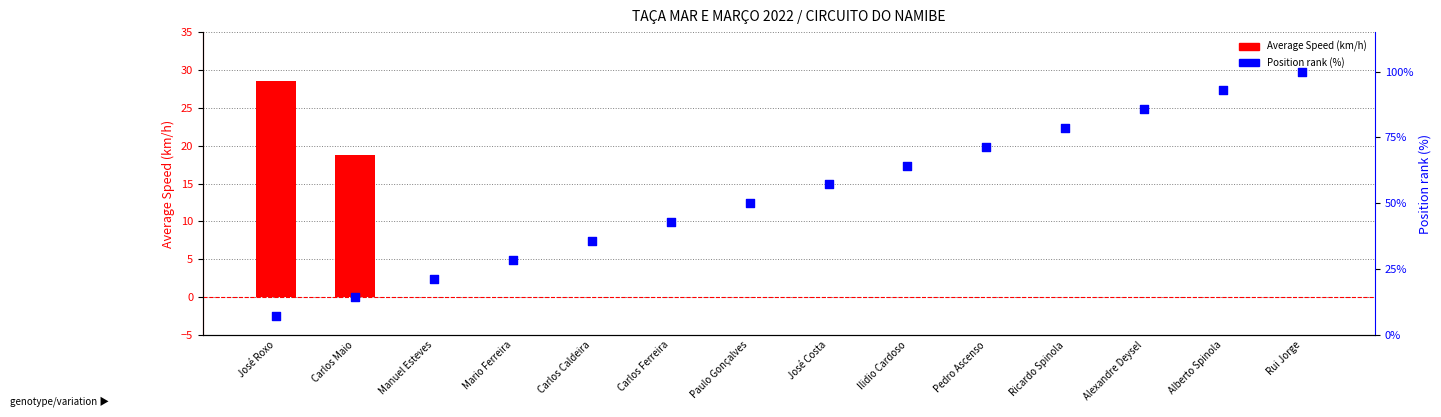

At how many categories does at least one series exceed 34?

10